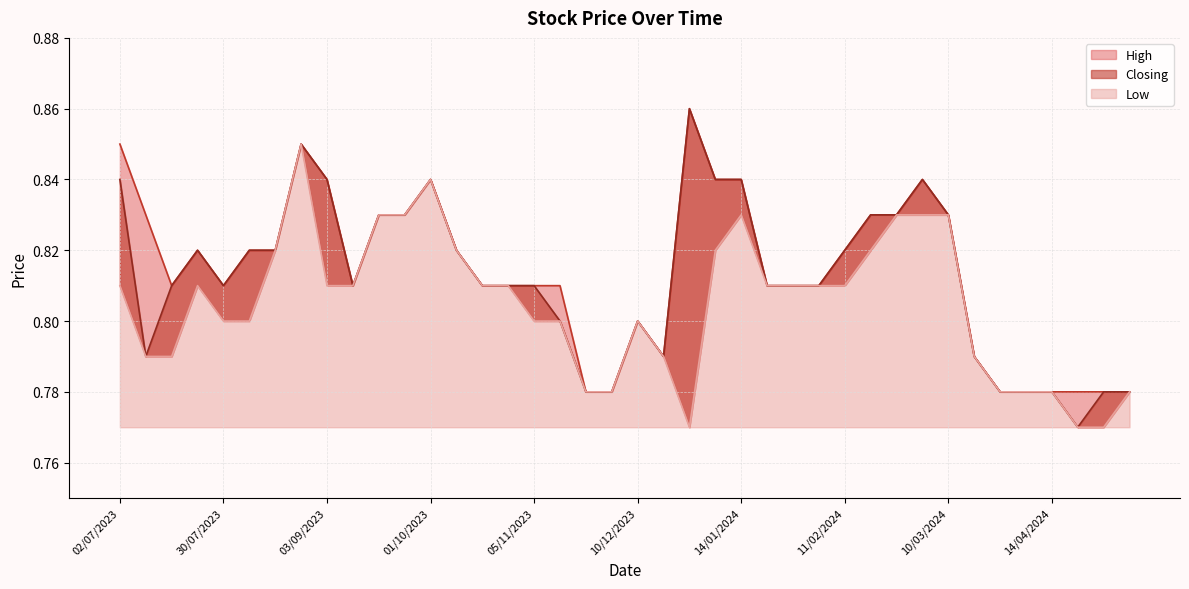

True or false: Low and High cross at least once.

False